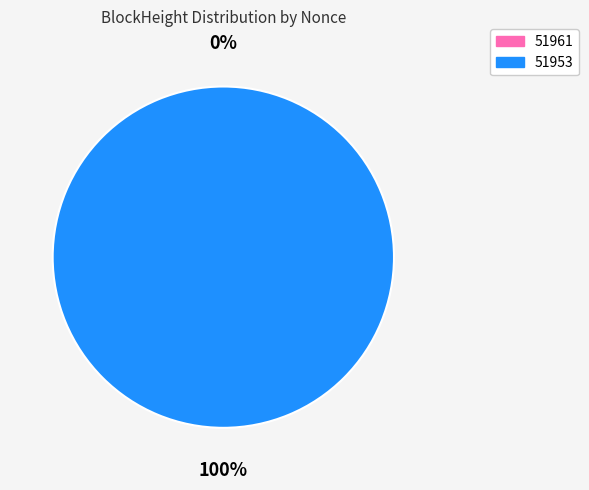

What is the majority slice?

51953